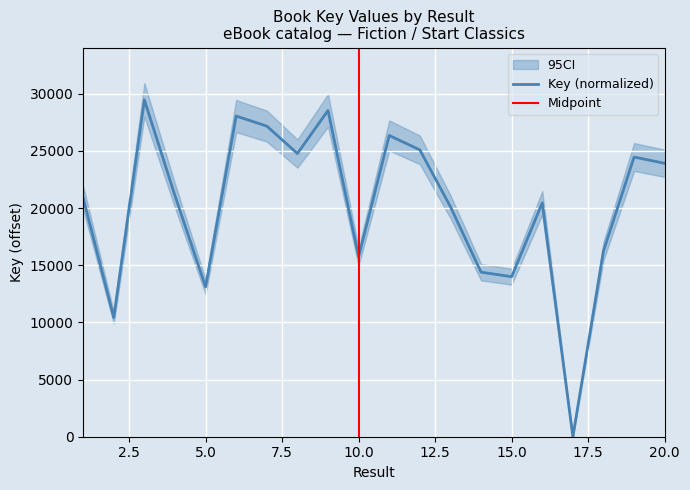

What is the greatest value displayed?

29452